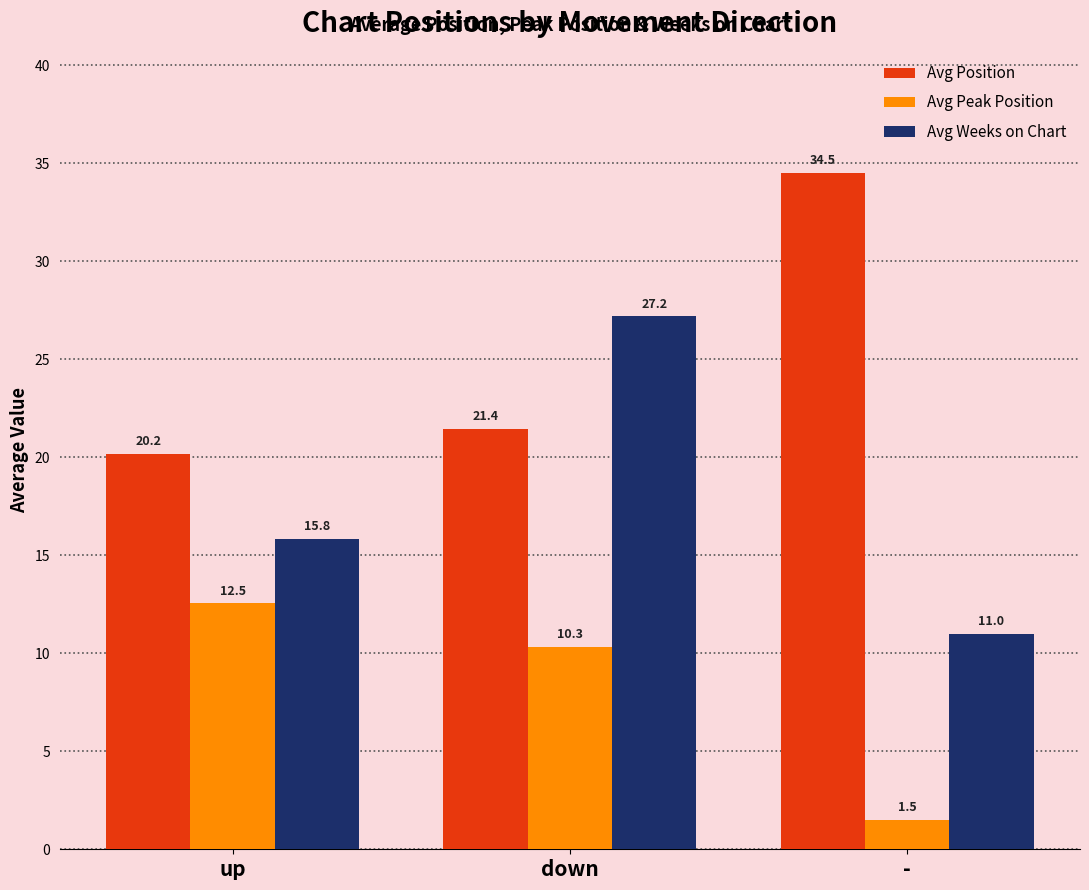

Which series has the largest range (max minus min)?

Avg Weeks on Chart